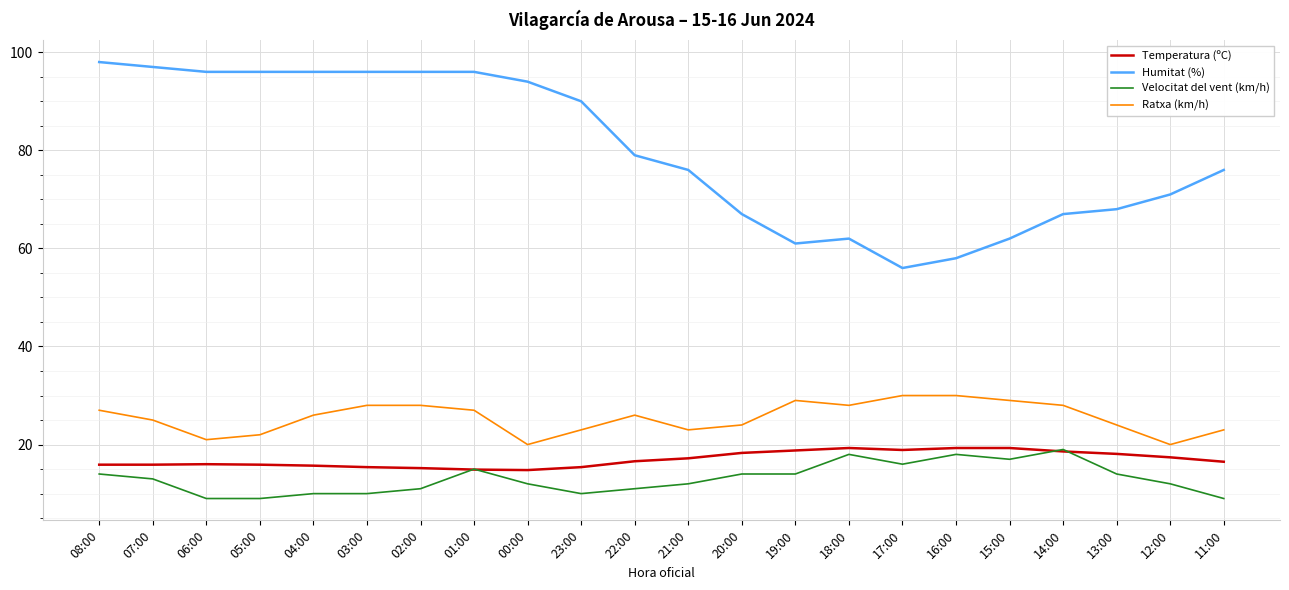

What position from the left is 01:00?

8